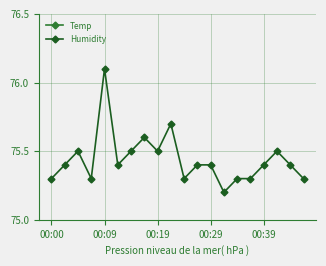

Count the Humidity values in the range 75 to 76.

19